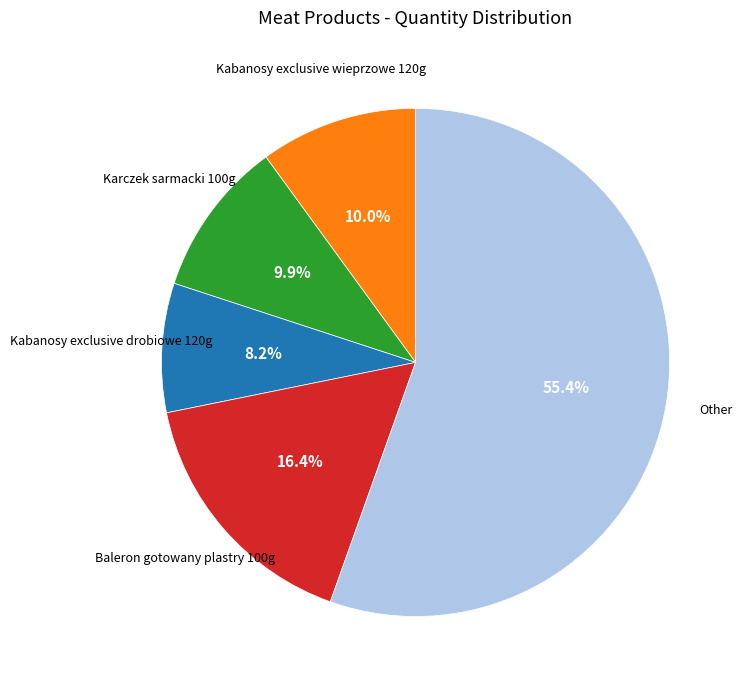

Is there any slice that represents more than half of the pie?

Yes